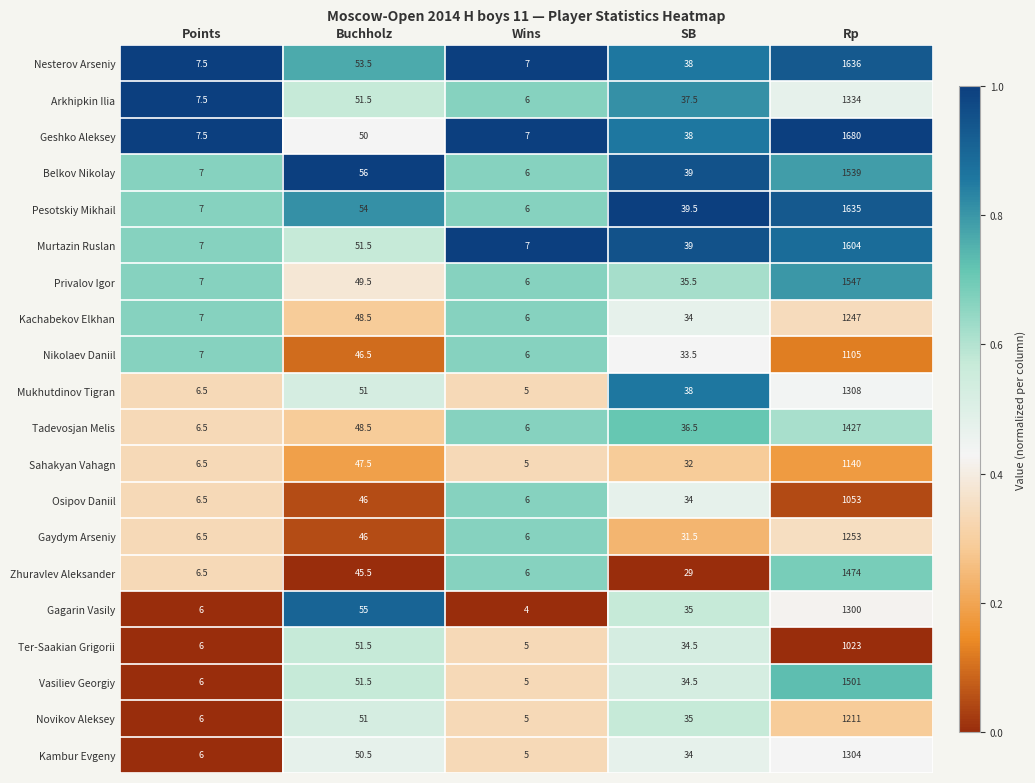

The Nesterov Arseniy series shows 49.6 at SB. True or false?

False